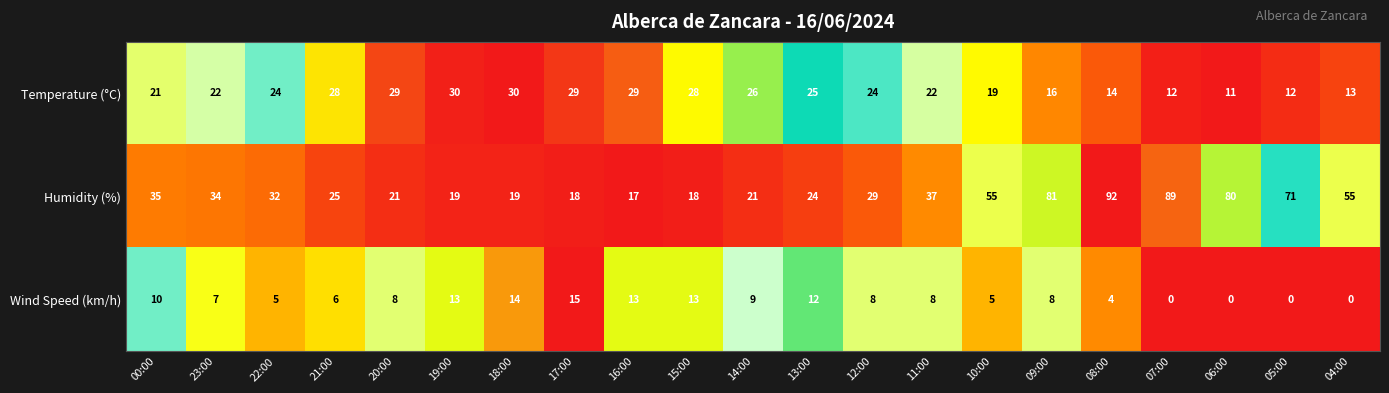

What is the difference between the maximum and minimum values in the Humidity (%) series?

75